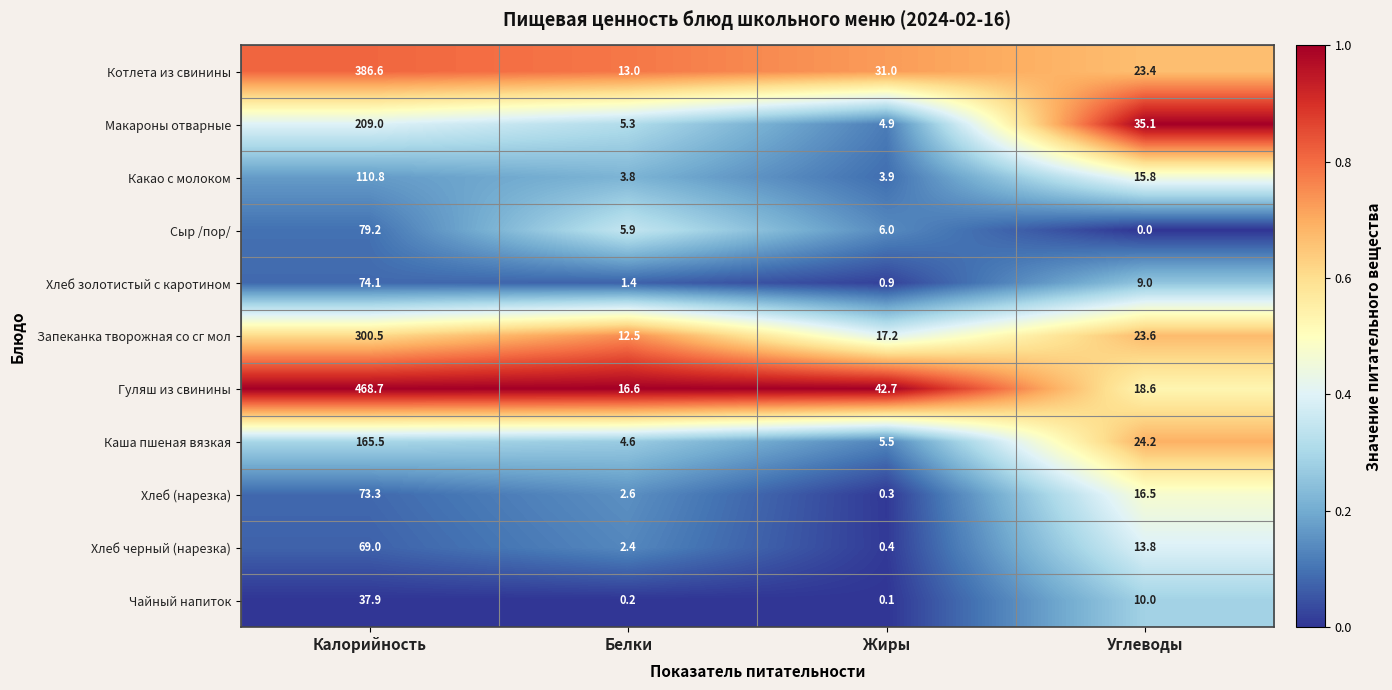

What is the sum of the Чайный напиток values at Жиры and Калорийность?

38.0